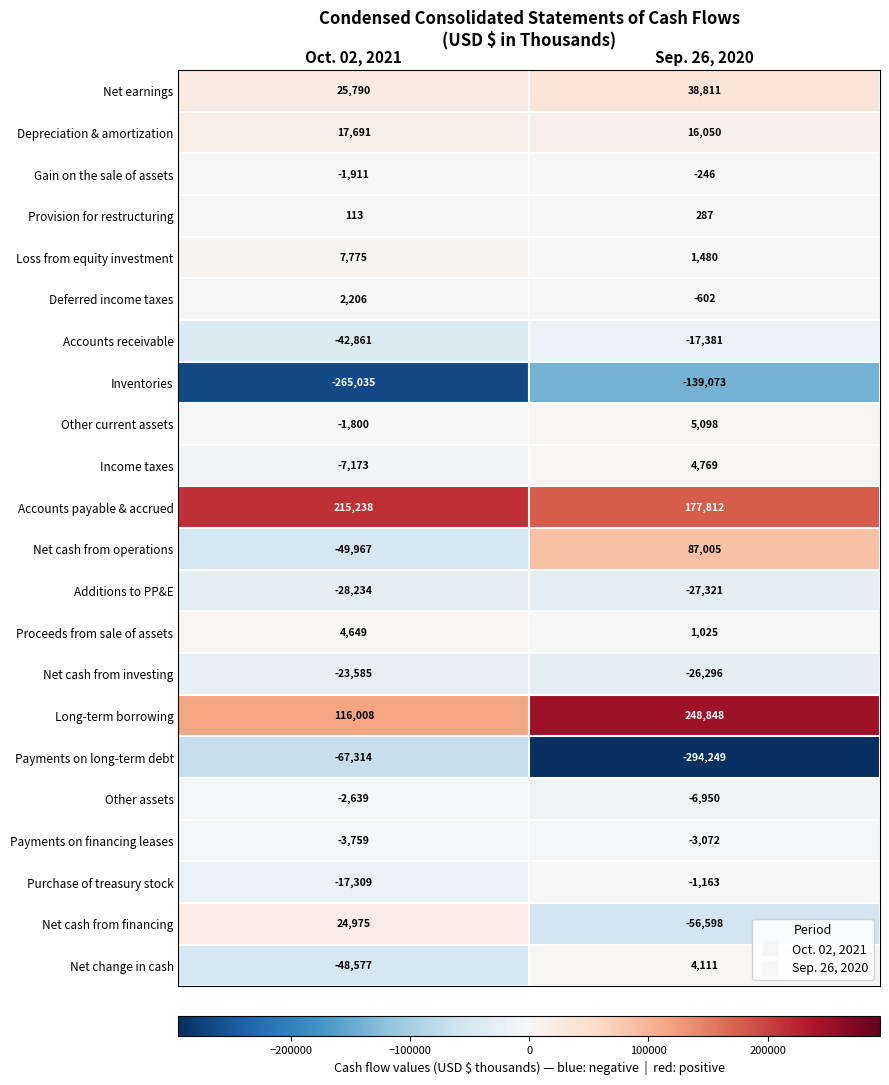

The Net cash from investing series shows -37630 at Sep. 26, 2020. True or false?

False